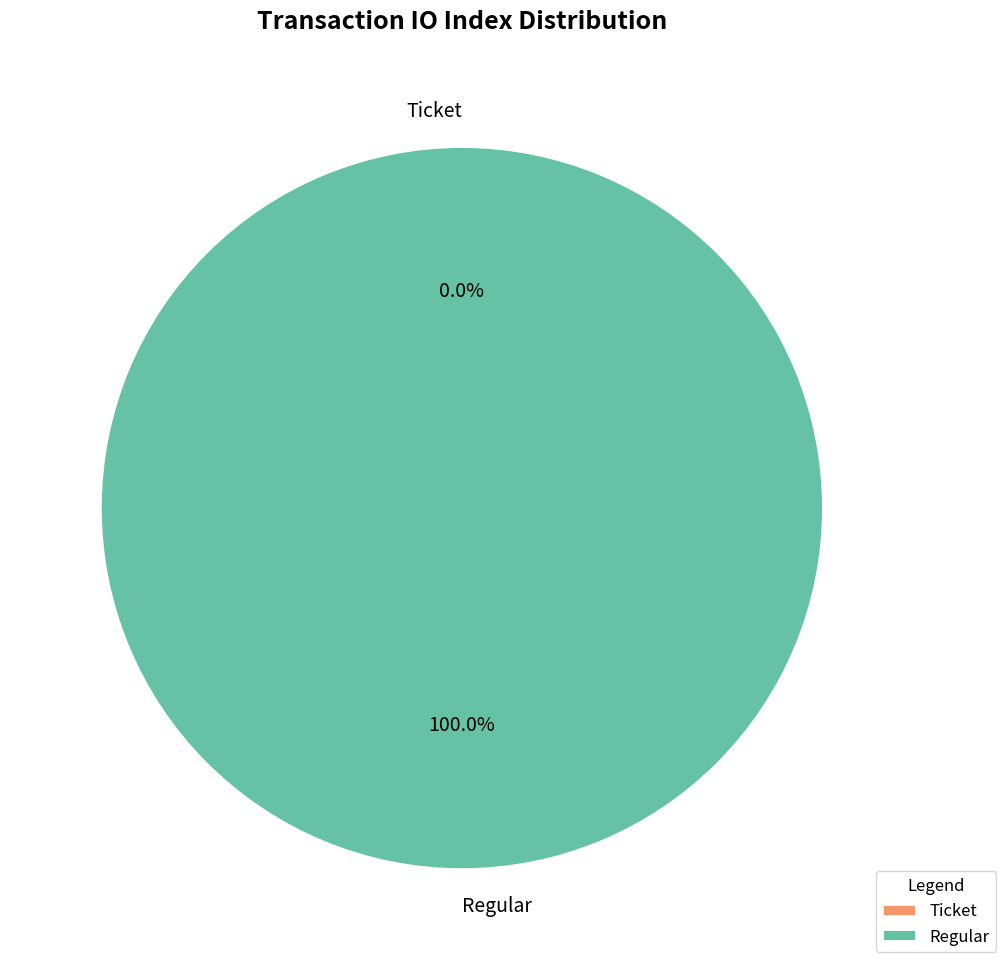

How many segments does this pie chart have?

2